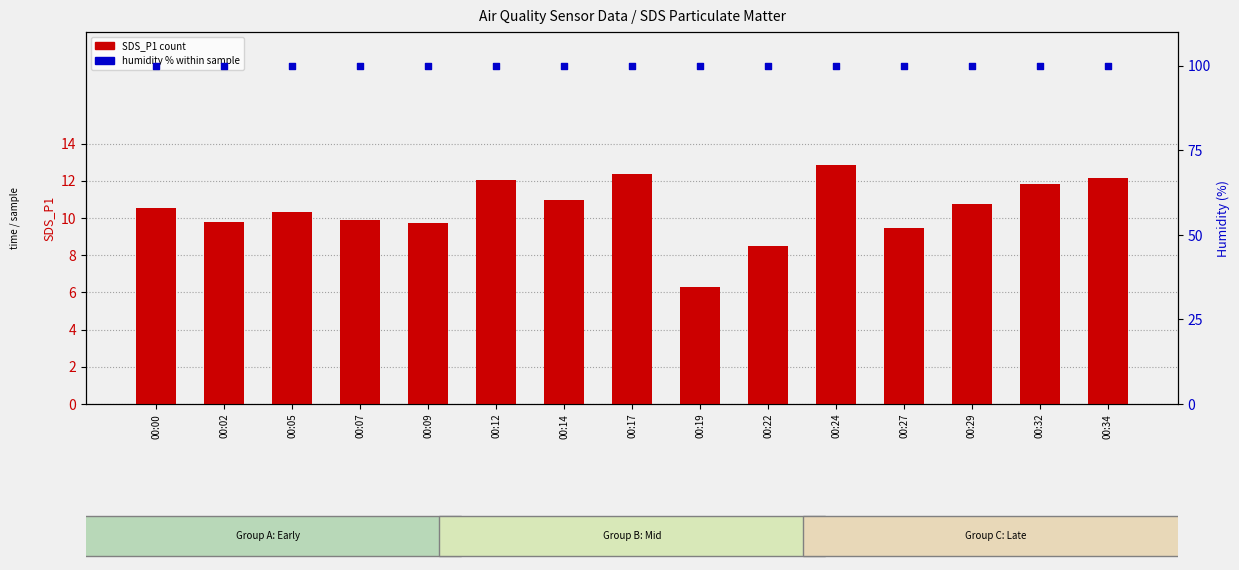

What is the total value across all series at 00:02?

109.7